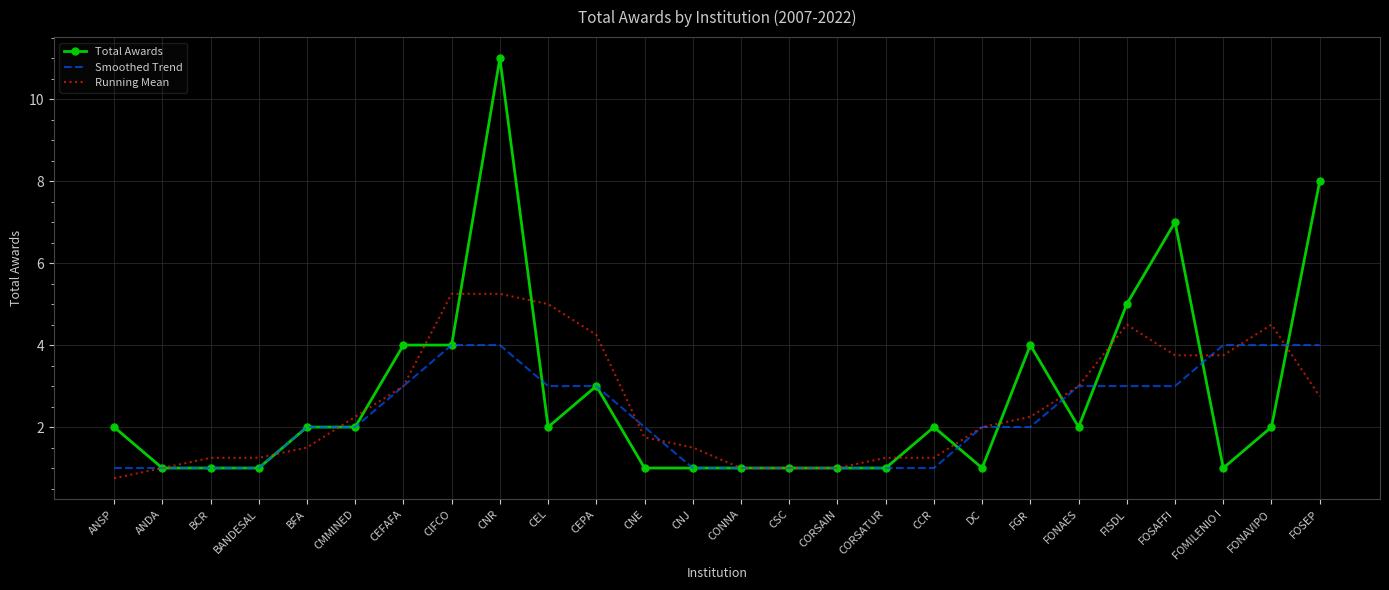

Between ANDA and CMMINED, which series saw the biggest shift?

Running Mean